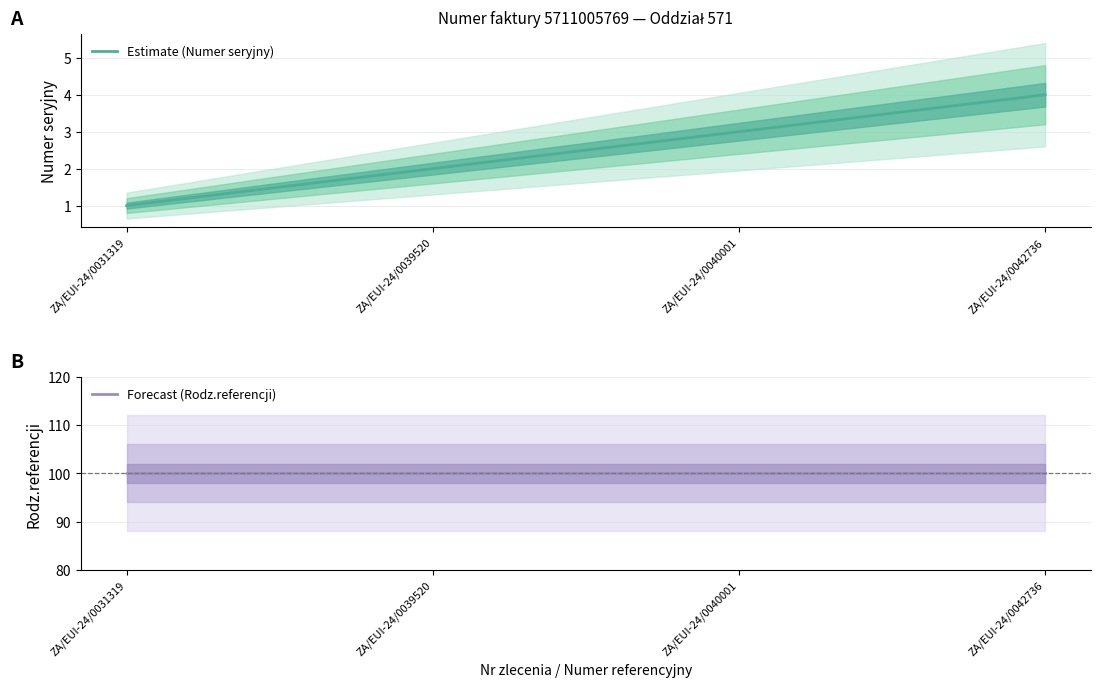

At ZA/EUI-24/0039520, list the series in order from largest to smallest.

Forecast (Rodz.referencji), Estimate (Numer seryjny)